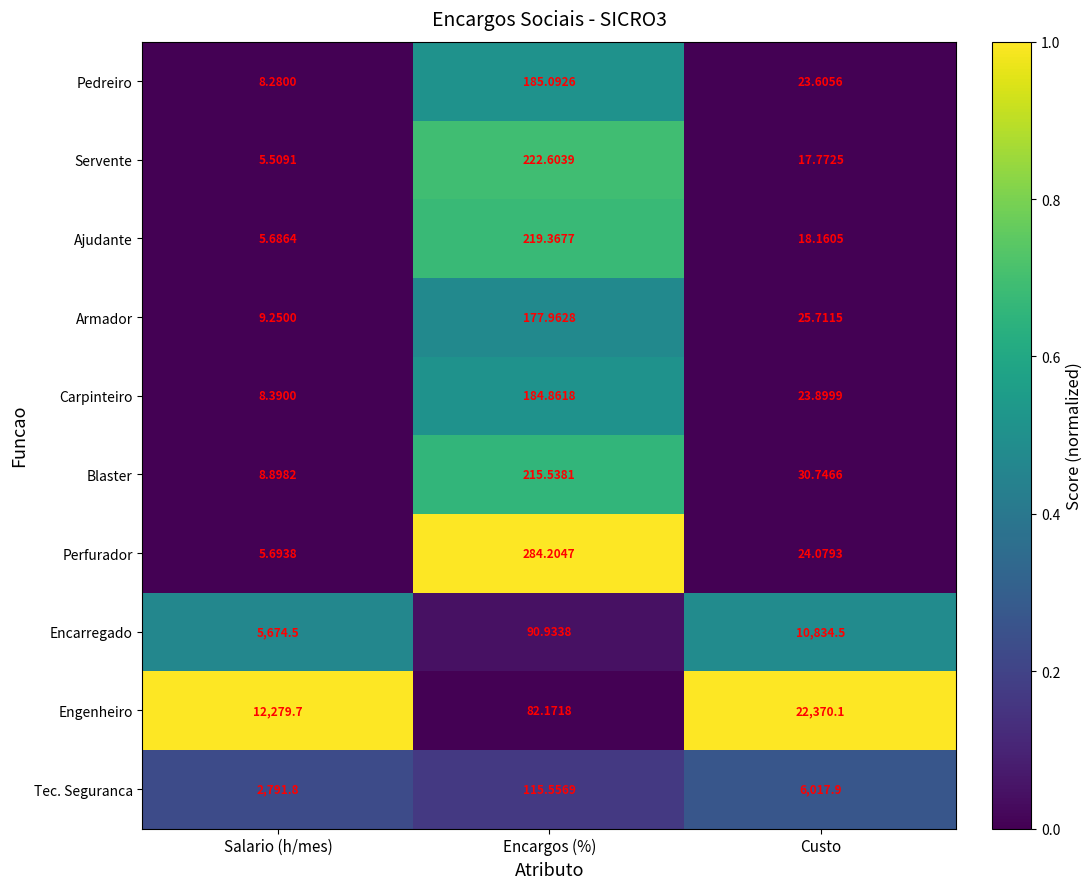

Where is Blaster nearest to the value 112?

Custo